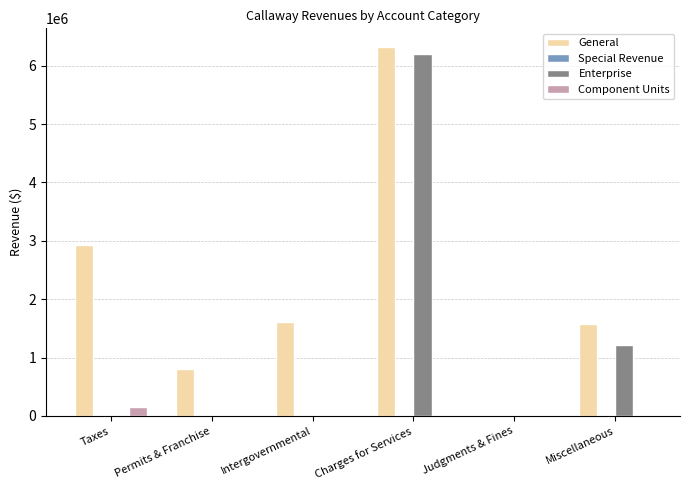

The Enterprise series shows 0 at Permits & Franchise. True or false?

True